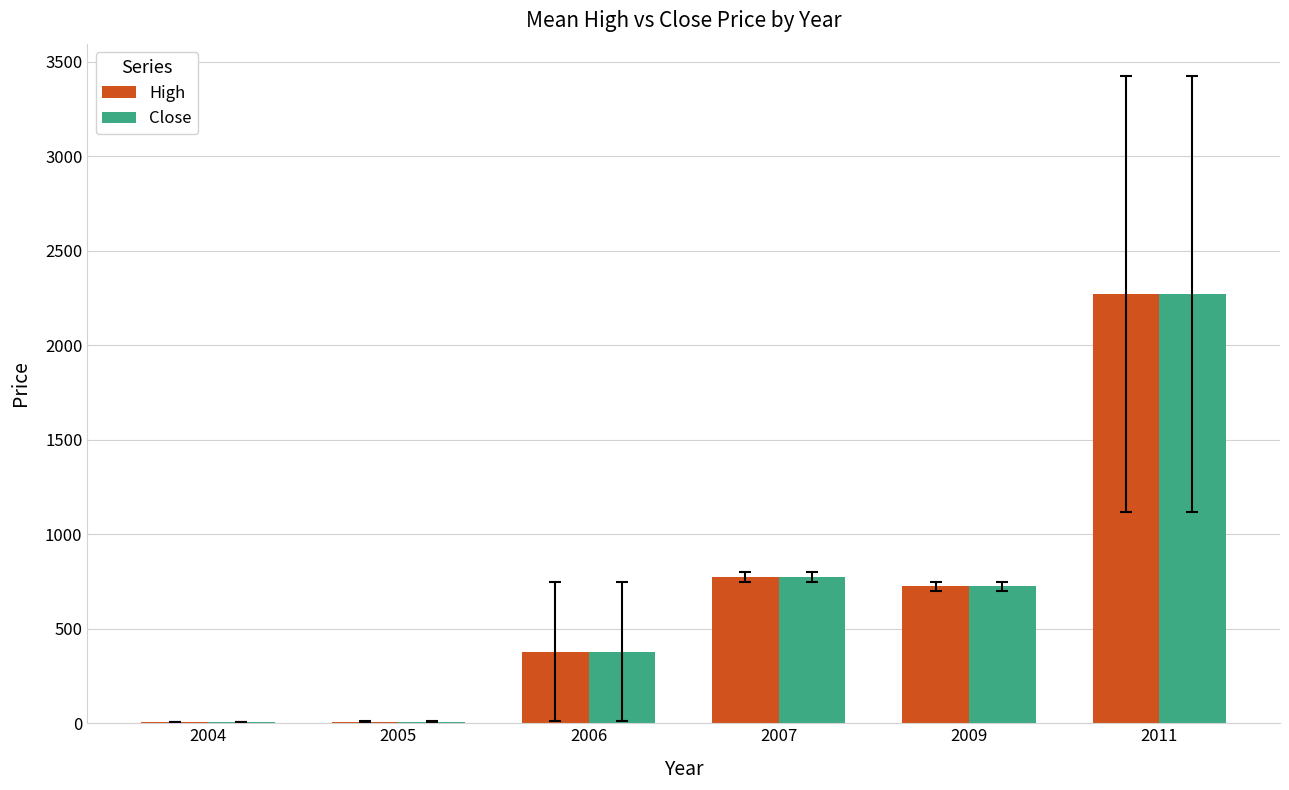

How many categories are shown in the chart?

6